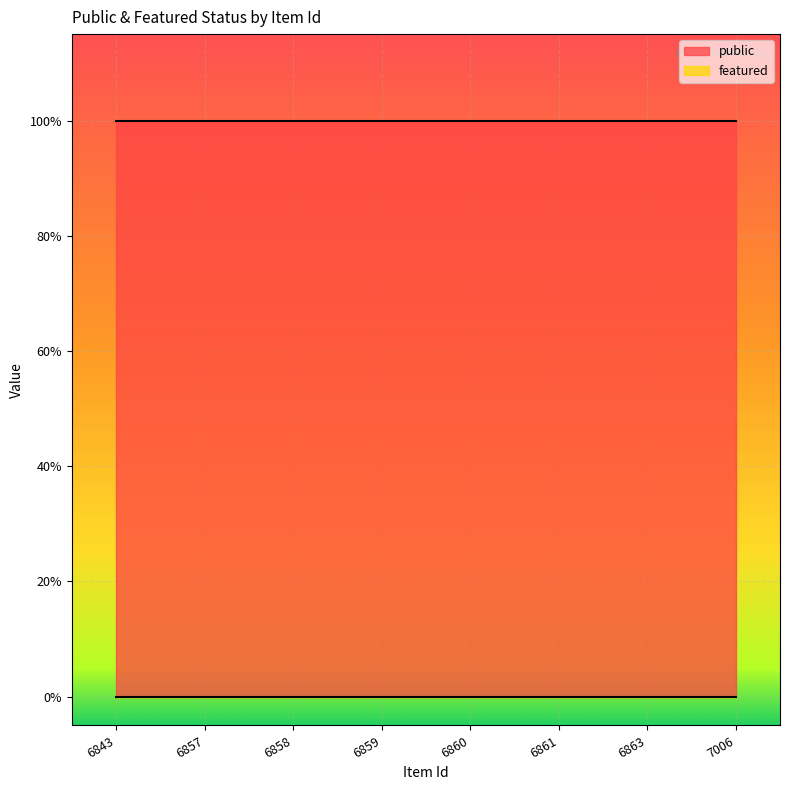

What is the sum of all public values?

8